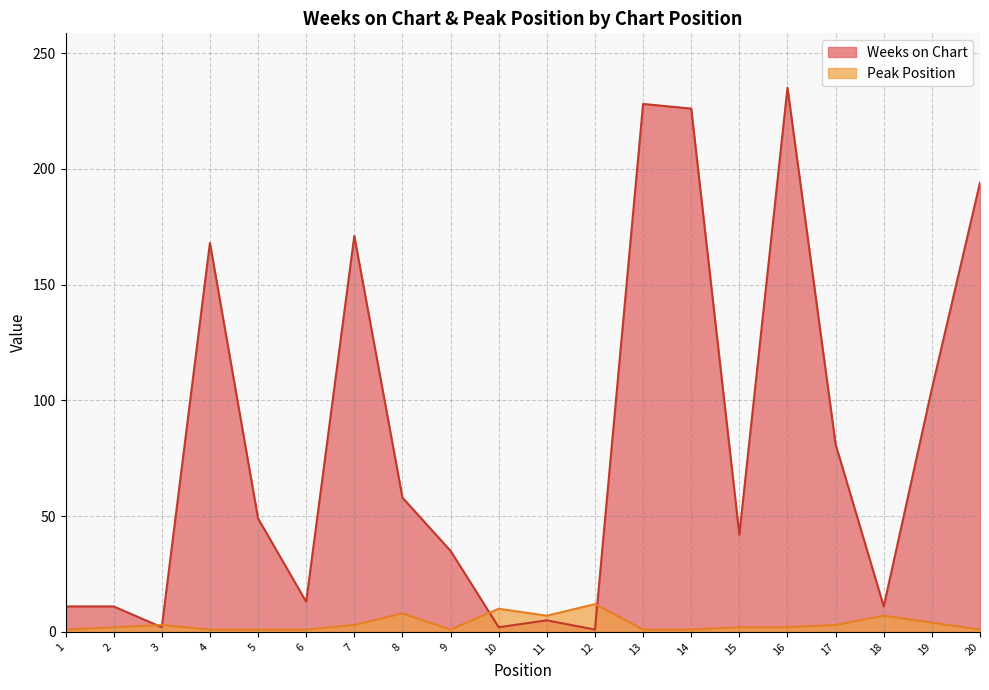

Where does the Peak Position series first go above 2?

3